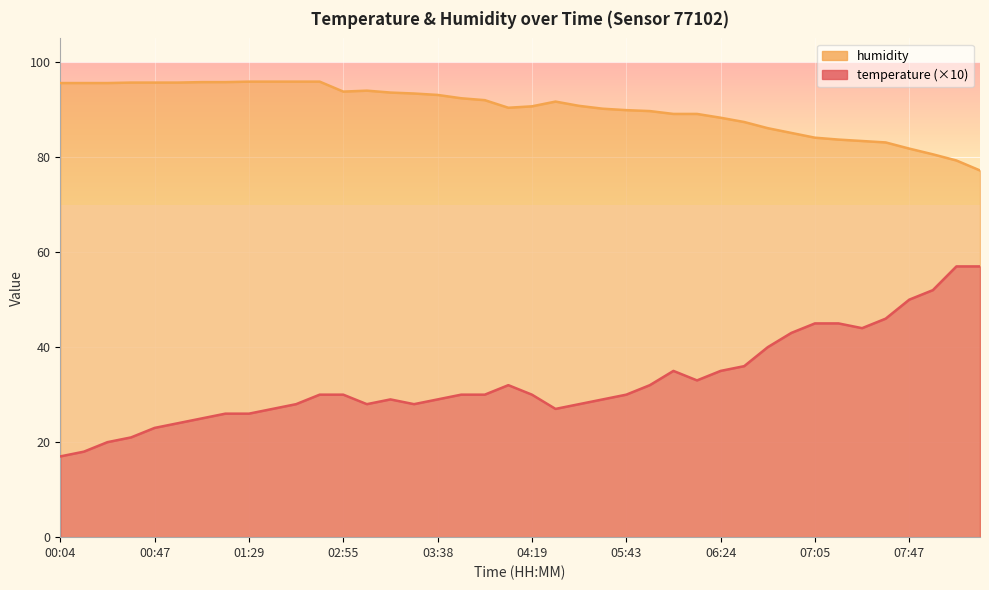

How many lines are shown in the chart?

2